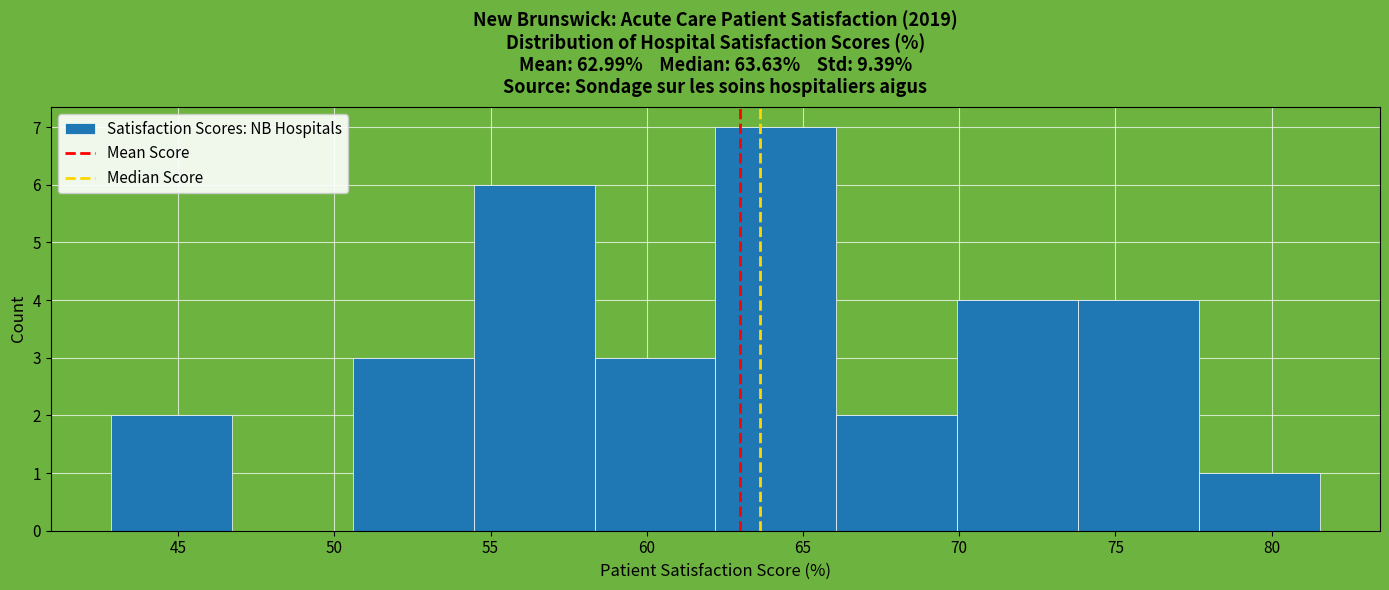

Reading left to right, transcribe this chart: for each bar, give the range it covers on the x-axis and its height. Neither the bar edges nor the heights are printed on the chart, so give them approximately, as read against the axes.

43.0 to 46.5: 2
46.5 to 50.5: 0
50.5 to 54.5: 3
54.5 to 58.5: 6
58.5 to 62.0: 3
62.0 to 66.0: 7
66.0 to 70.0: 2
70.0 to 74.0: 4
74.0 to 77.5: 4
77.5 to 81.5: 1